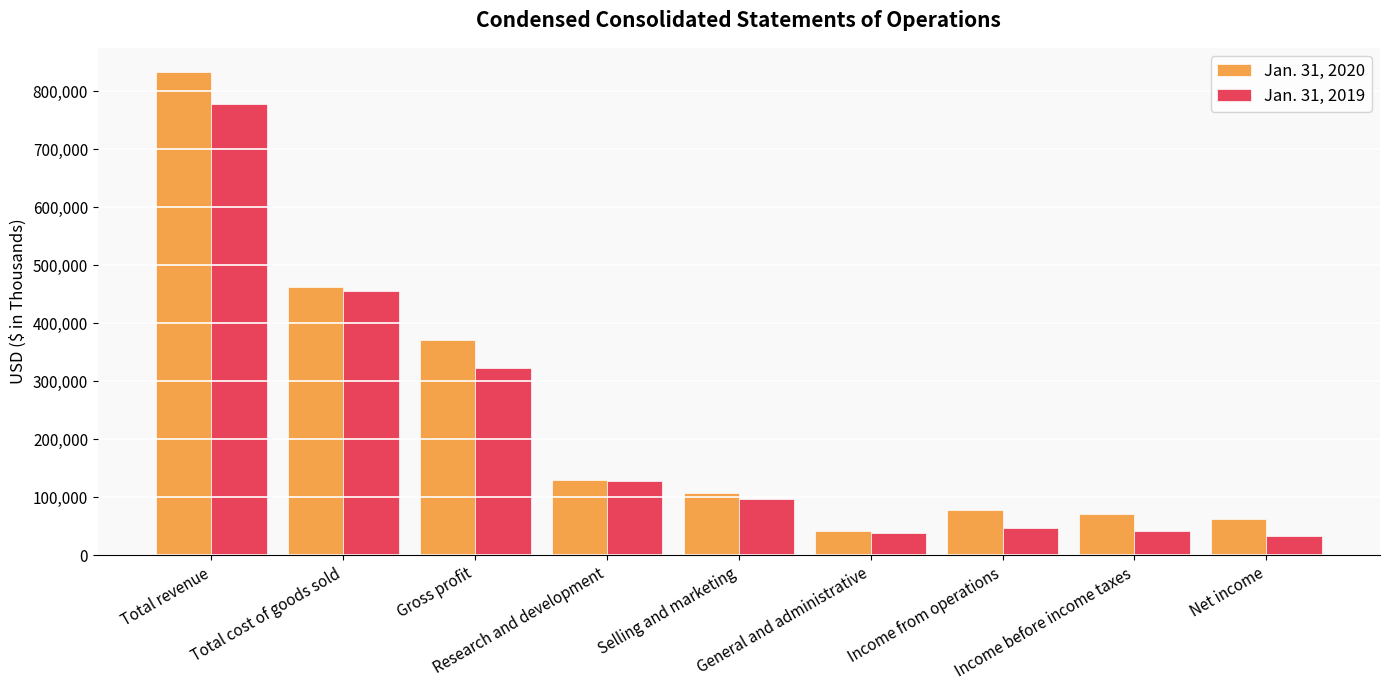

What is the value of the Jan. 31, 2019 bar at the 1st from the left?

778527